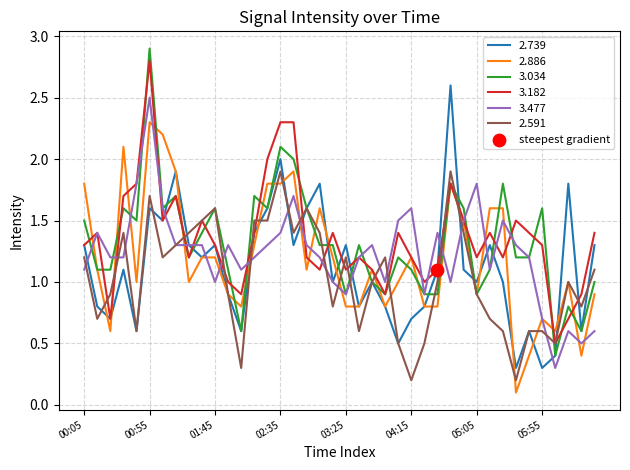

What is the greatest value displayed?

2.9